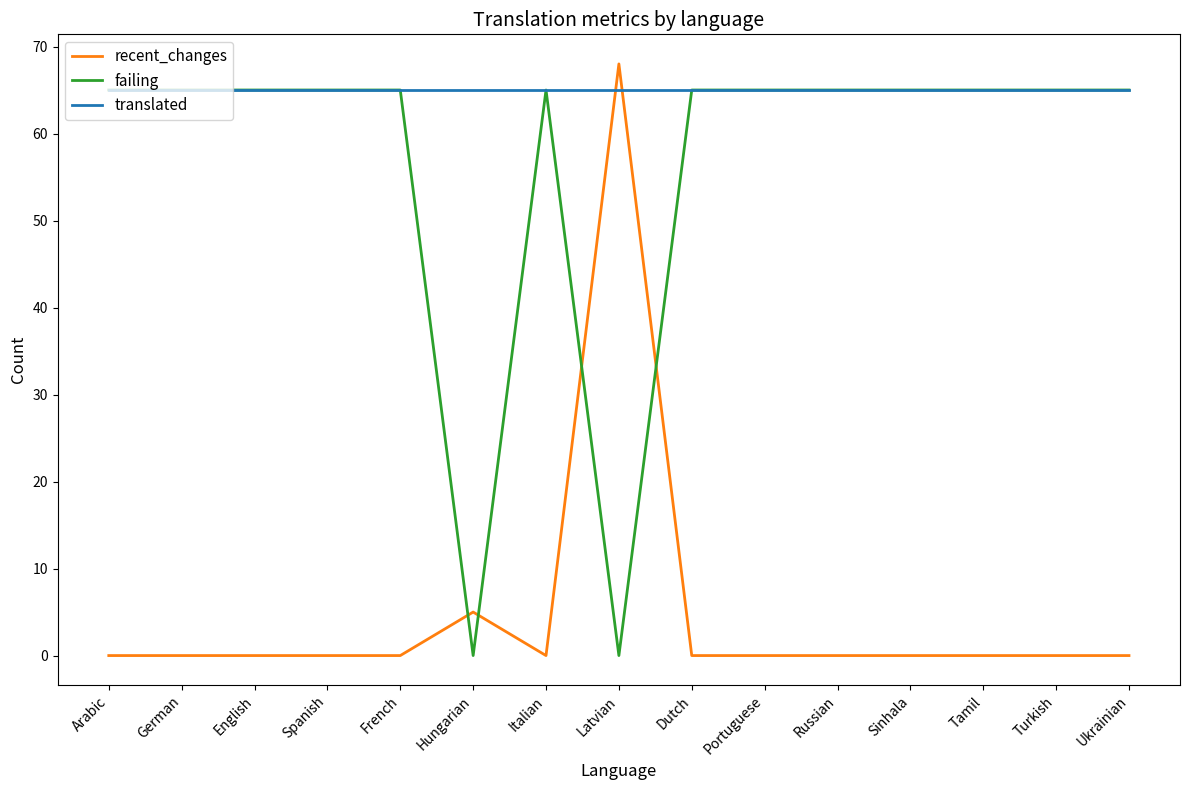

Reading right to left, transcribe all the data shown in this chart.

recent_changes: Ukrainian=0	Turkish=0	Tamil=0	Sinhala=0	Russian=0	Portuguese=0	Dutch=0	Latvian=68	Italian=0	Hungarian=5	French=0	Spanish=0	English=0	German=0	Arabic=0
failing: Ukrainian=65	Turkish=65	Tamil=65	Sinhala=65	Russian=65	Portuguese=65	Dutch=65	Latvian=0	Italian=65	Hungarian=0	French=65	Spanish=65	English=65	German=65	Arabic=65
translated: Ukrainian=65	Turkish=65	Tamil=65	Sinhala=65	Russian=65	Portuguese=65	Dutch=65	Latvian=65	Italian=65	Hungarian=65	French=65	Spanish=65	English=65	German=65	Arabic=65